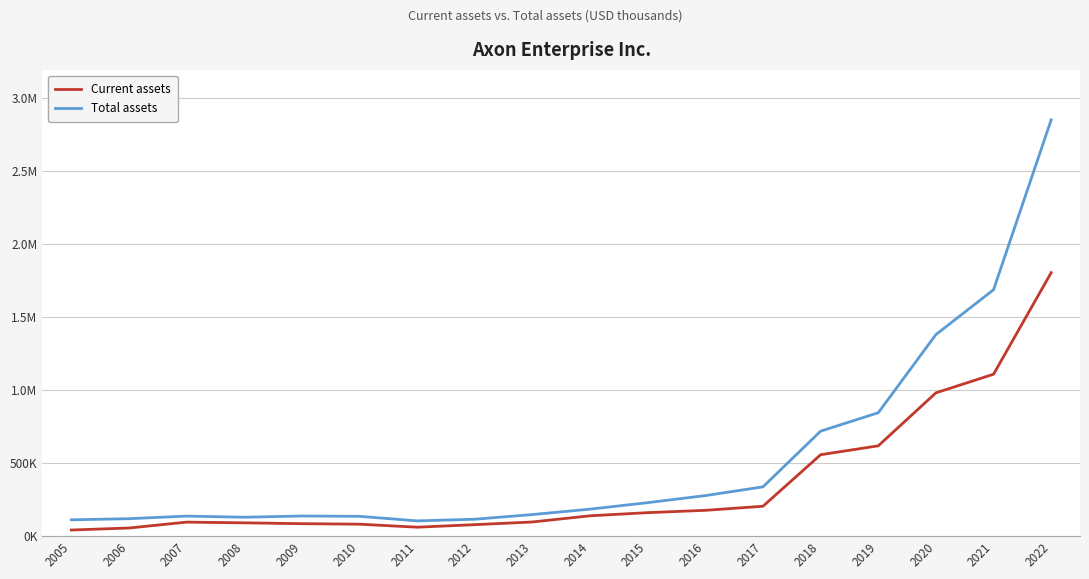

Reading left to right, what are all the values shown in this chart?

Current assets: 2005=42428	2006=56116	2007=96427	2008=91599	2009=85885	2010=82326	2011=61732	2012=79053	2013=97467	2014=139828	2015=161409	2016=177231	2017=205192	2018=558155	2019=619091	2020=981952	2021=1109490	2022=1805278
Total assets: 2005=112338	2006=119838	2007=137763	2008=130016	2009=138426	2010=136187	2011=104963	2012=116236	2013=148382	2014=185368	2015=229881	2016=278163	2017=338112	2018=719540	2019=845639	2020=1381023	2021=1688210	2022=2851894